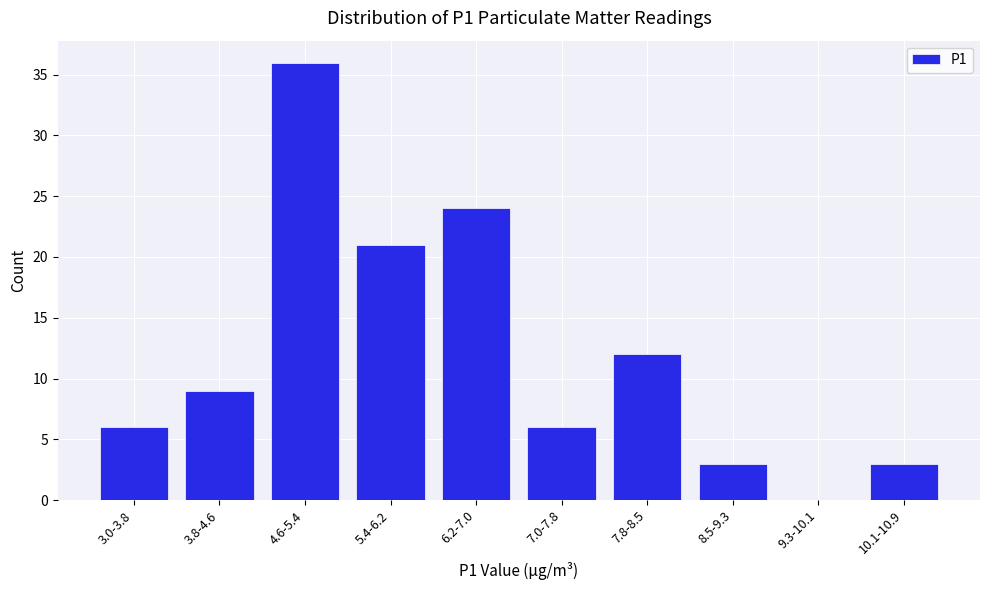

Reading left to right, list all the values displayed in this chart.

3.0-3.8=6	3.8-4.6=9	4.6-5.4=36	5.4-6.2=21	6.2-7.0=24	7.0-7.8=6	7.8-8.5=12	8.5-9.3=3	9.3-10.1=0	10.1-10.9=3